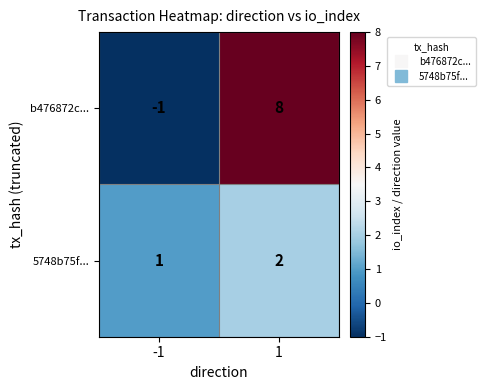

Which series has the largest range (max minus min)?

b476872c...